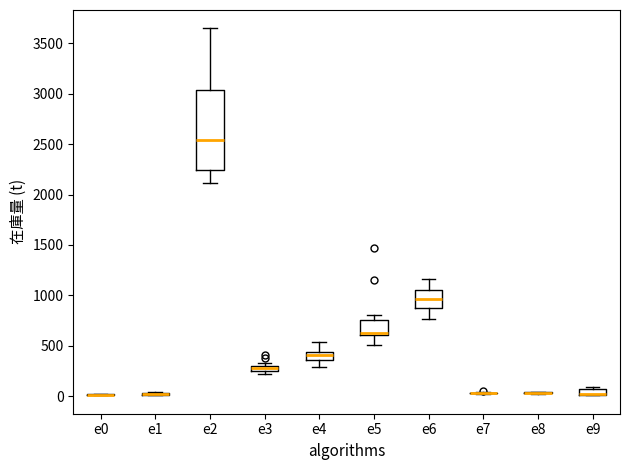

Comparing the boxes themselves (not the whiskers), which one is the tallest?

e2